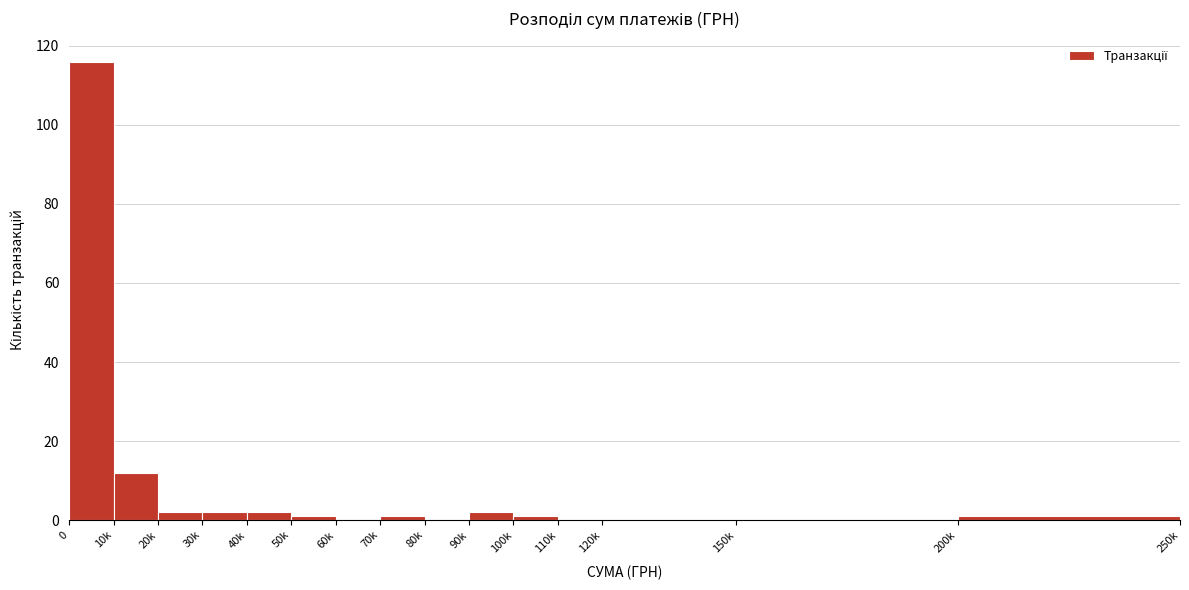

Reading right to left, what are all the values shown in this chart?

200k=1	150k=0	120k=0	110k=0	100k=1	90k=2	80k=0	70k=1	60k=0	50k=1	40k=2	30k=2	20k=2	10k=12	0=116